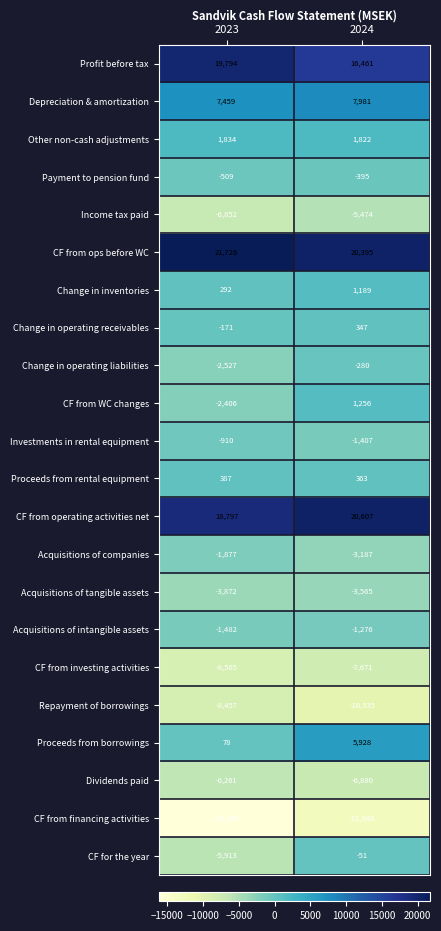

How many distinct data groups are displayed?

22